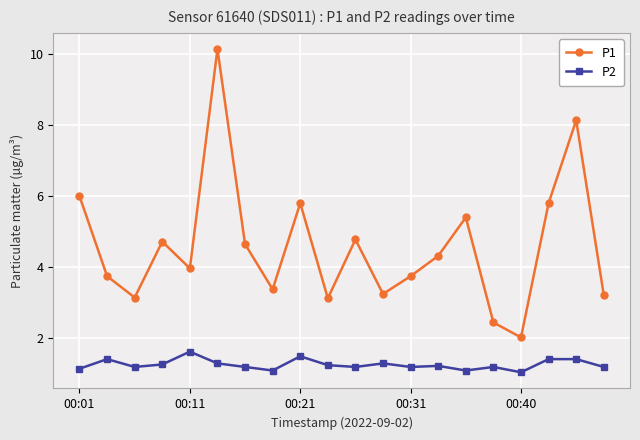

What is the value of the P1 point at the 17th from the left?

2.0